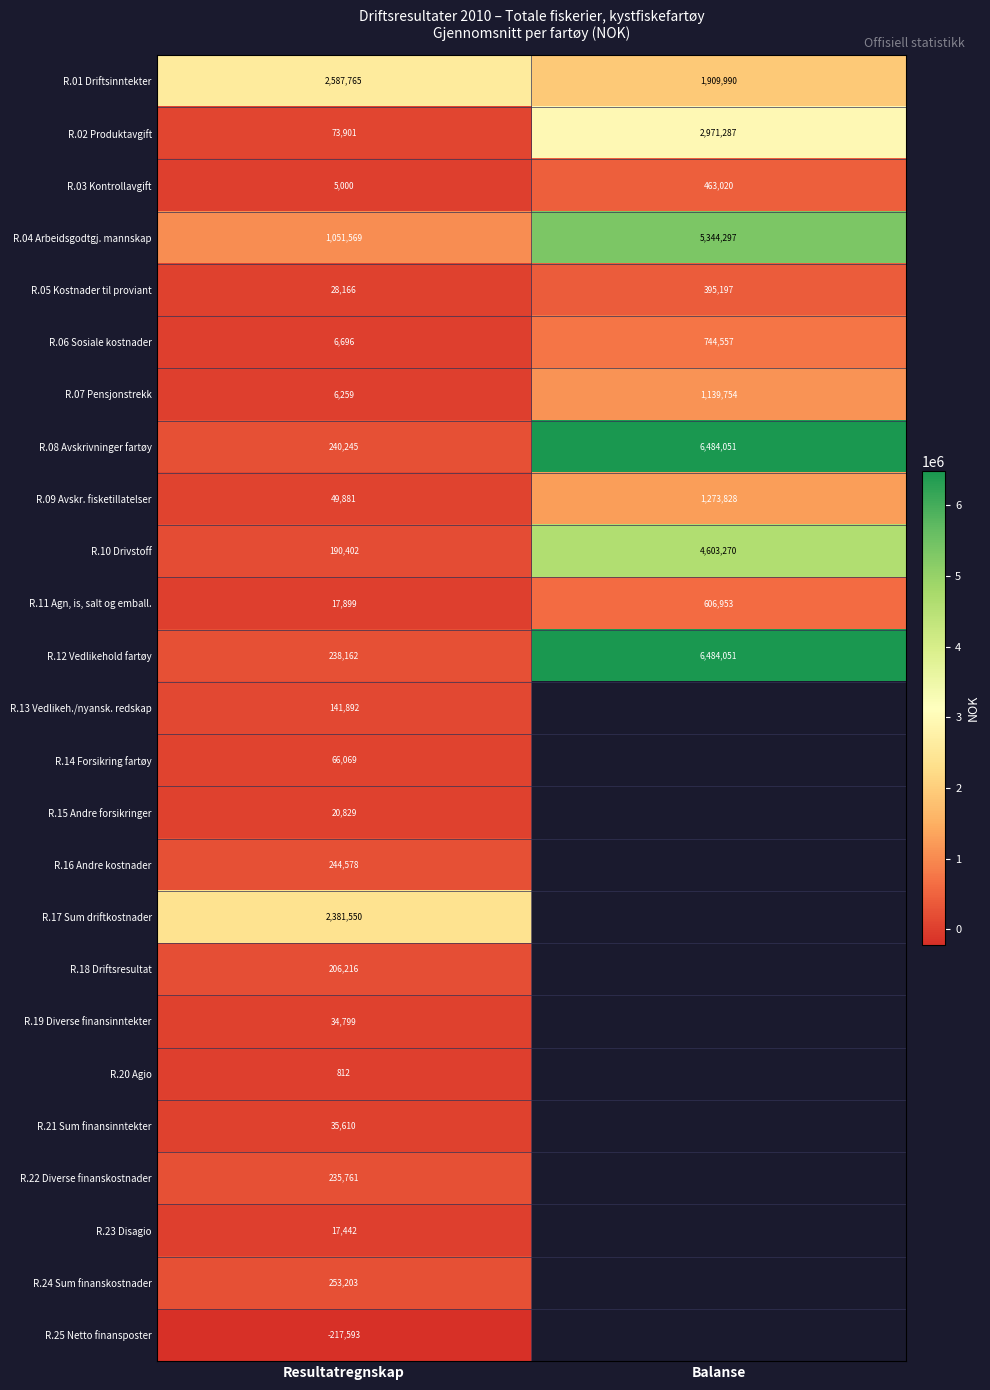

List the labels in order of R.08 Avskrivninger fartøy value, smallest first.

Resultatregnskap, Balanse